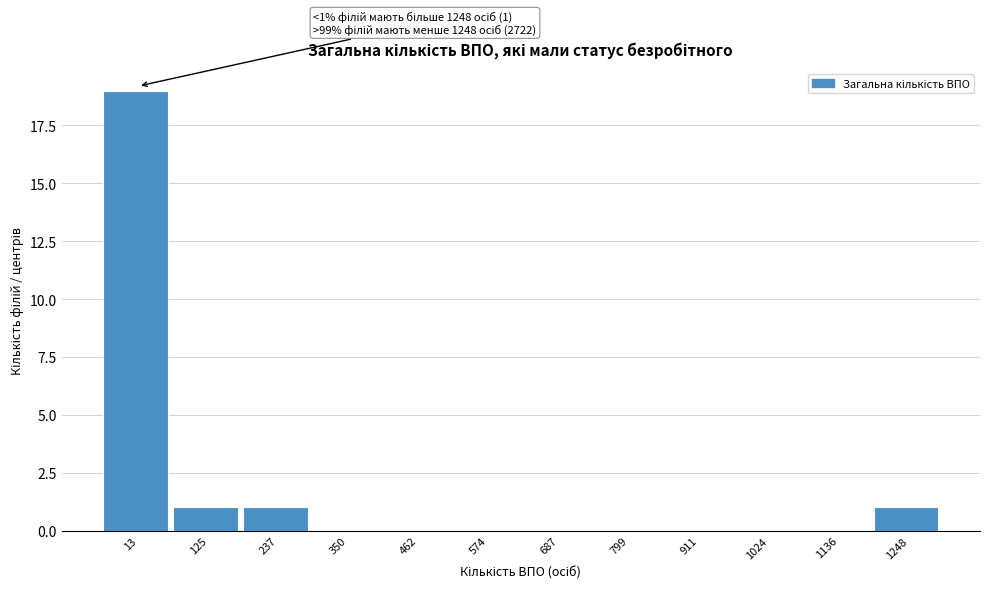

Reading left to right, extract all data points from this chart.

13=19	125=1	237=1	350=0	462=0	574=0	687=0	799=0	911=0	1024=0	1136=0	1248=1